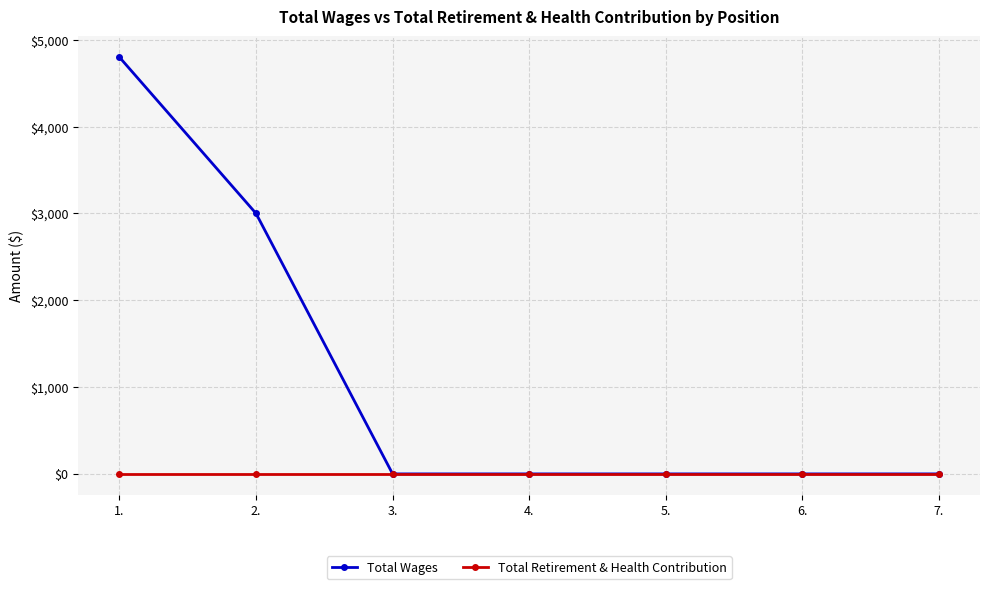

At 2., list the series in order from smallest to largest.

Total Retirement & Health Contribution, Total Wages